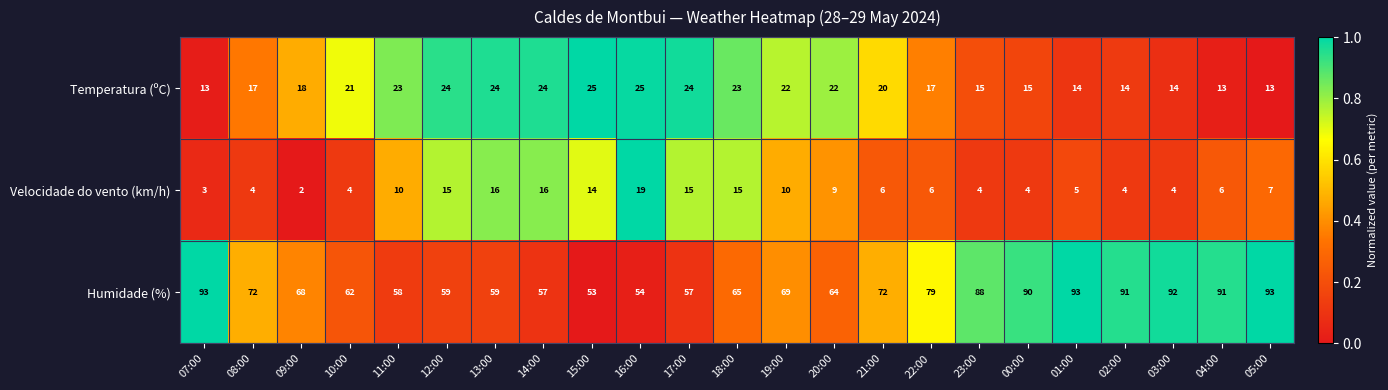

What is the spread (max minus min) of values at 23:00?

84